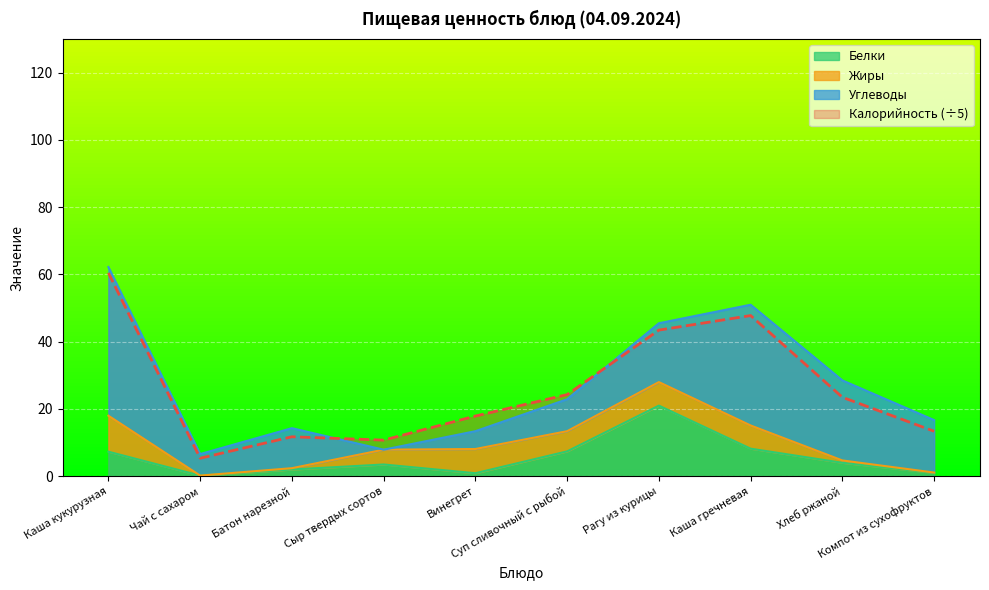

Which series has the widest spread of values?

Калорийность